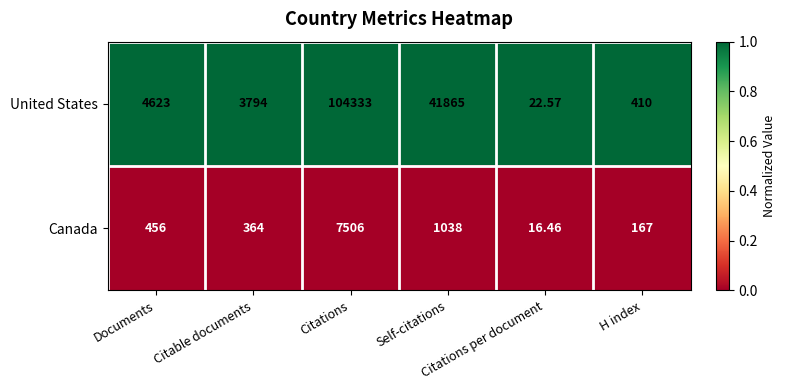

Which series has the largest total across all categories?

United States